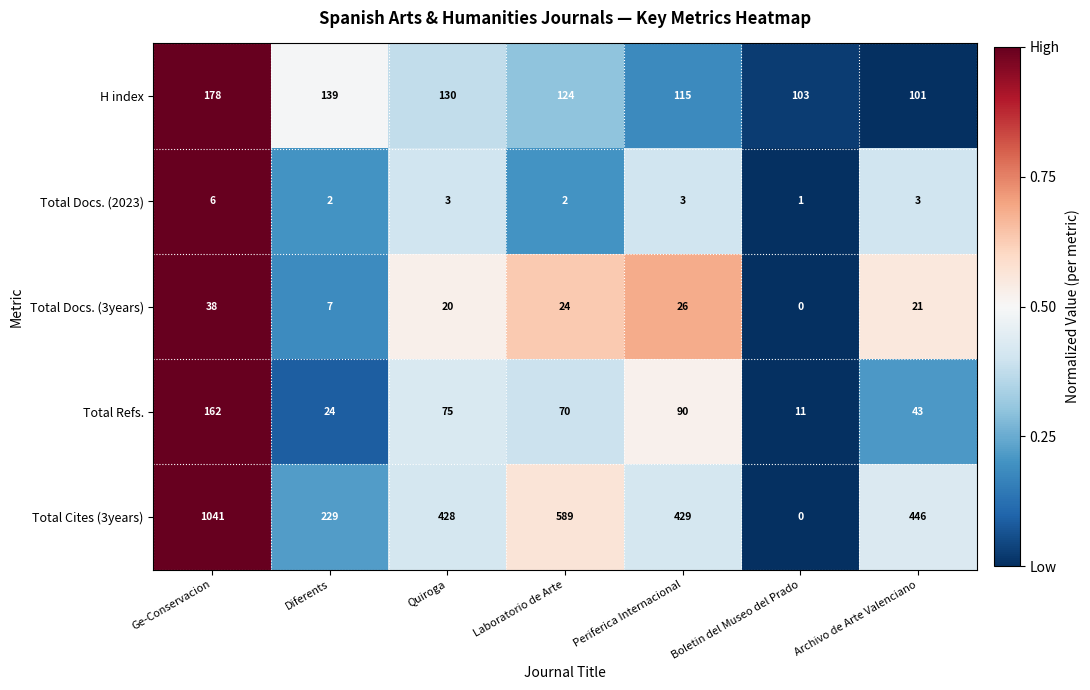

Which series has the largest total across all categories?

Total Cites (3years)